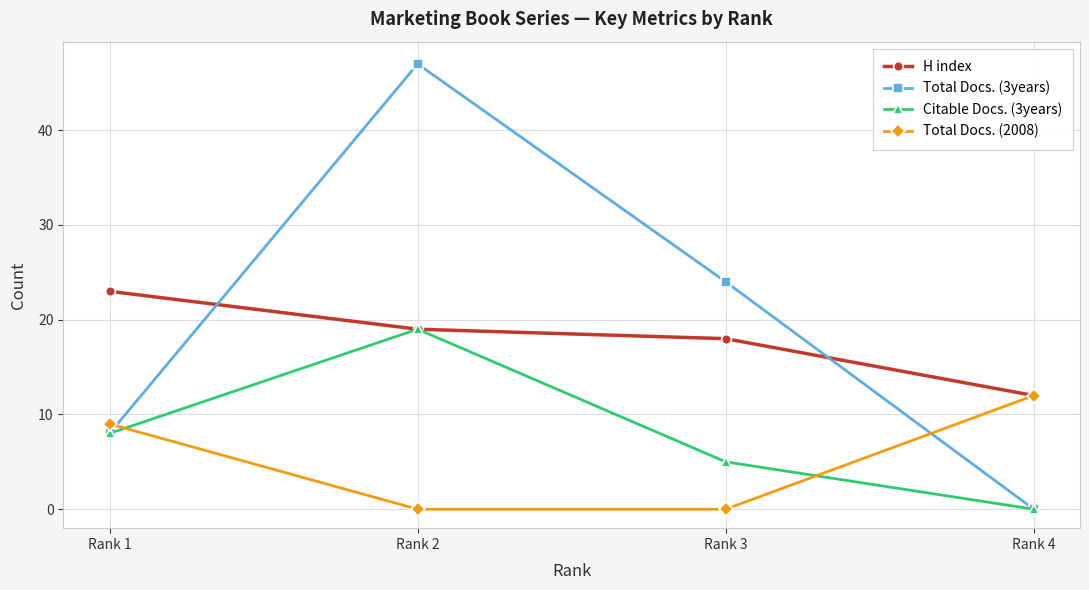

At which label is Total Docs. (3years) closest to 23?

Rank 3